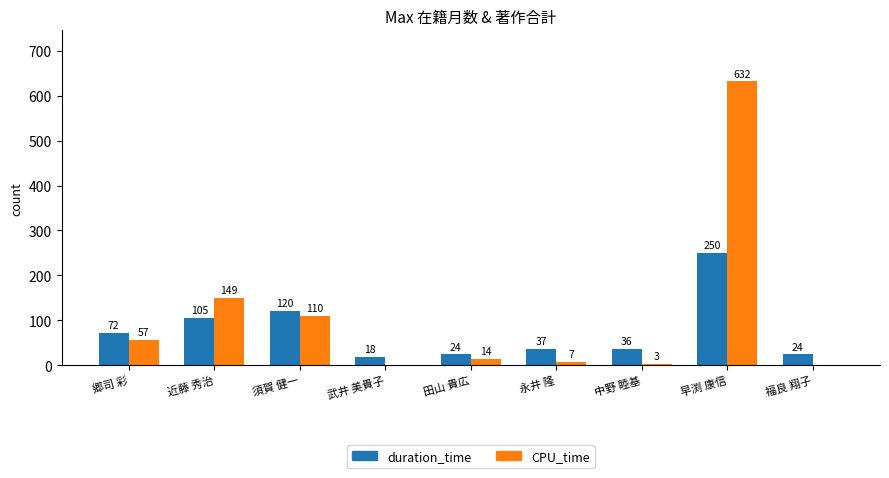

What is the spread (max minus min) of values at 早渕 康信?

382